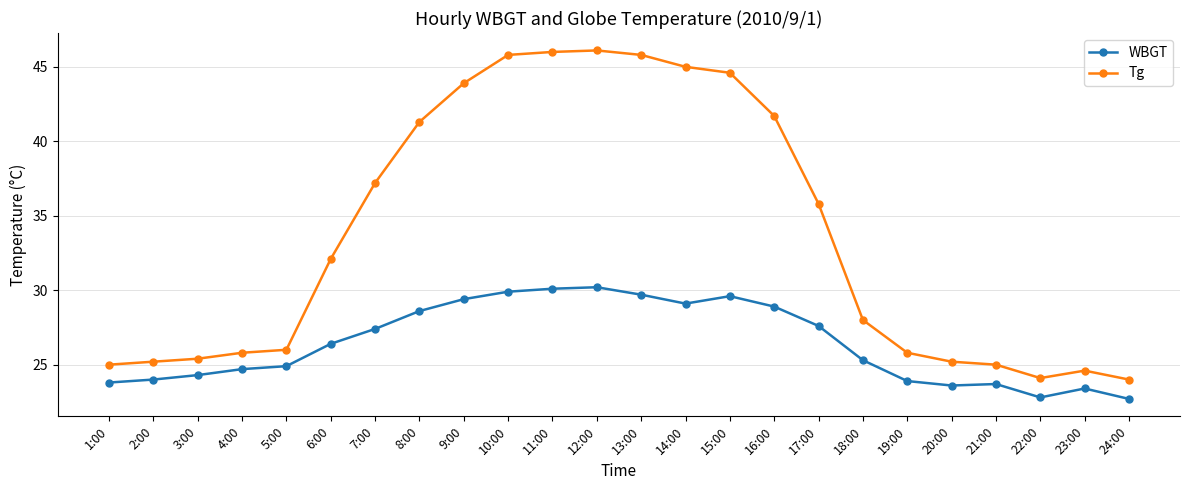

Which series has the largest total across all categories?

Tg